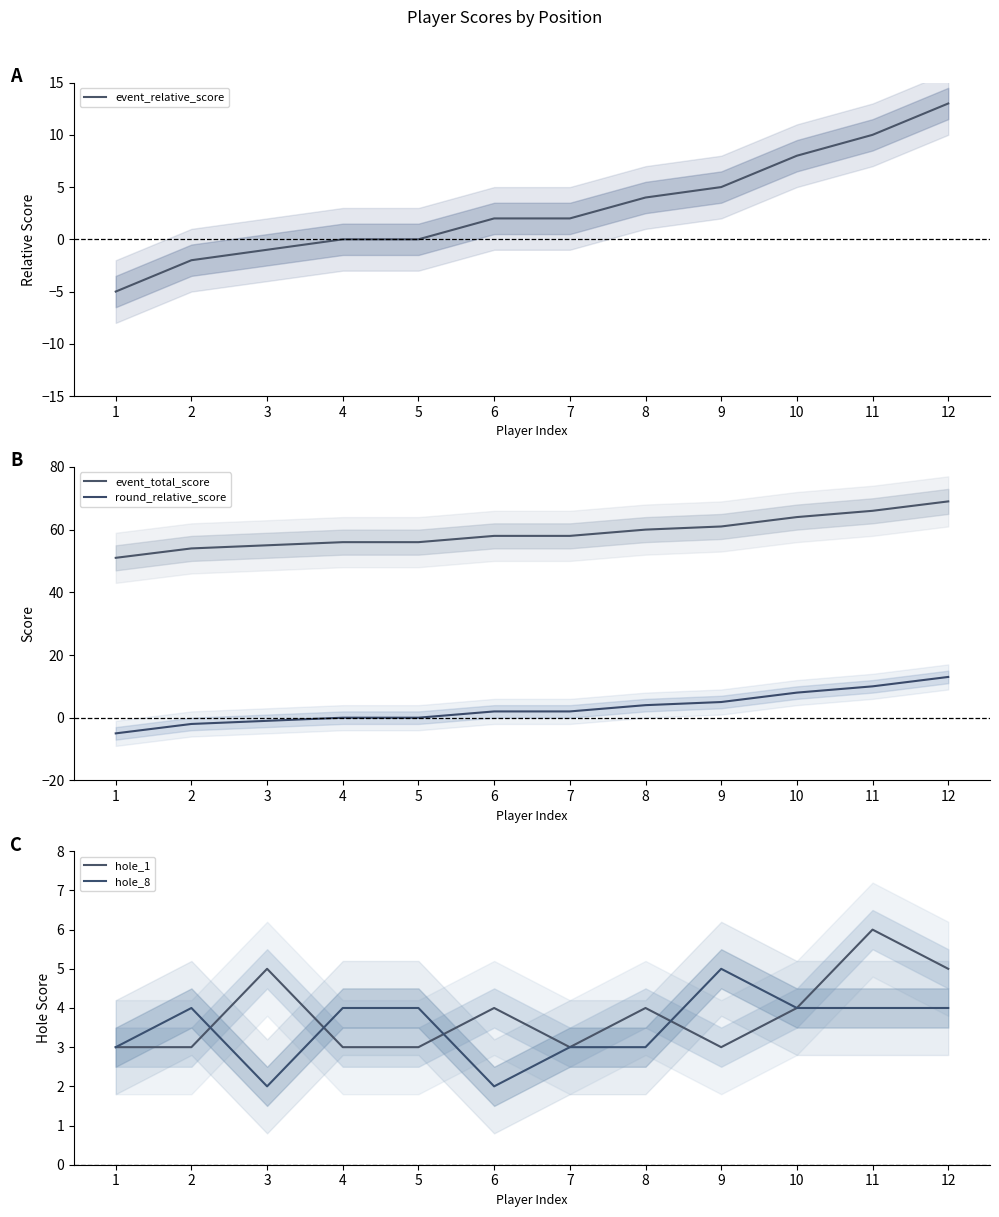

Which has a higher value, 9 or 10?

10